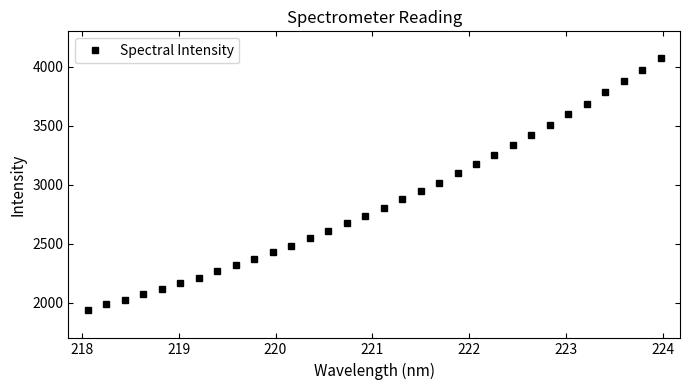

What is the average value?

2856.8